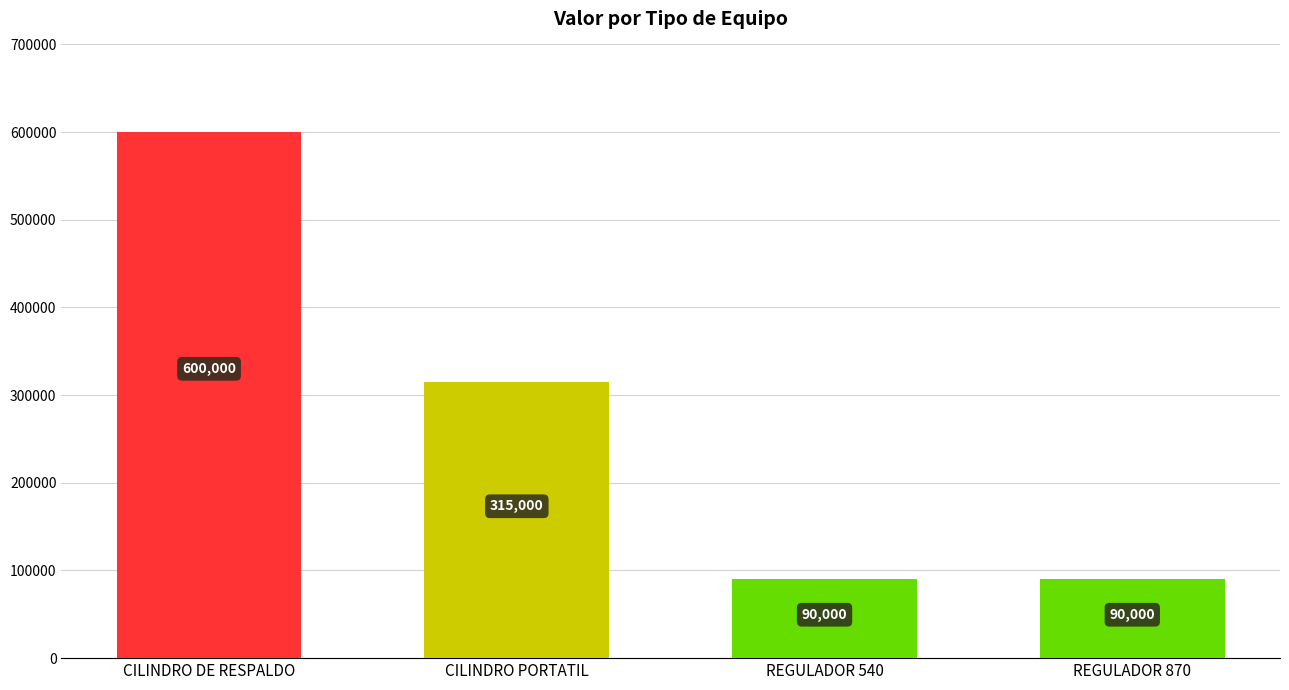

What is the greatest value displayed?

600000